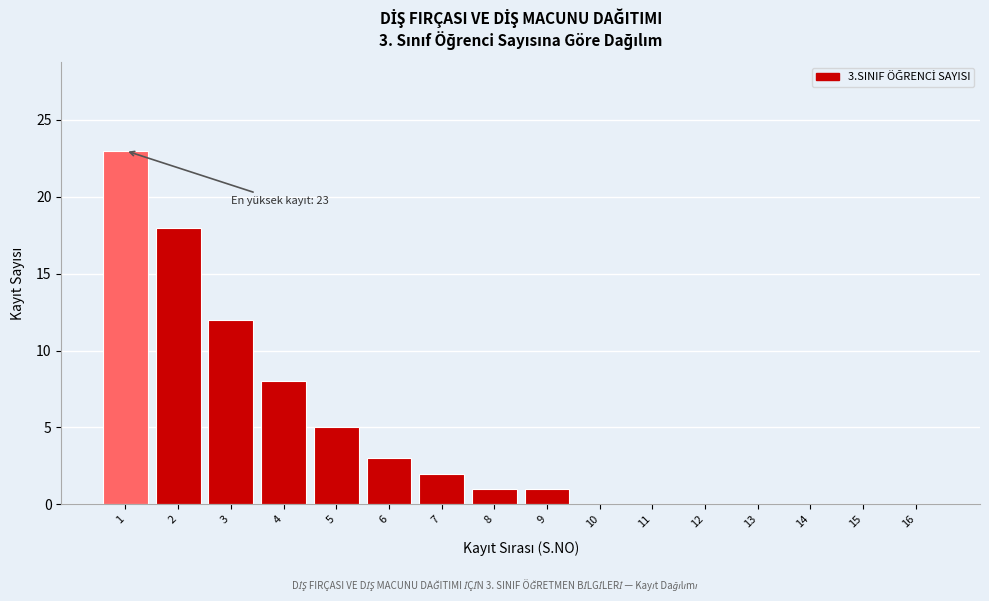

Reading left to right, extract all data points from this chart.

1=23	2=18	3=12	4=8	5=5	6=3	7=2	8=1	9=1	10=0	11=0	12=0	13=0	14=0	15=0	16=0